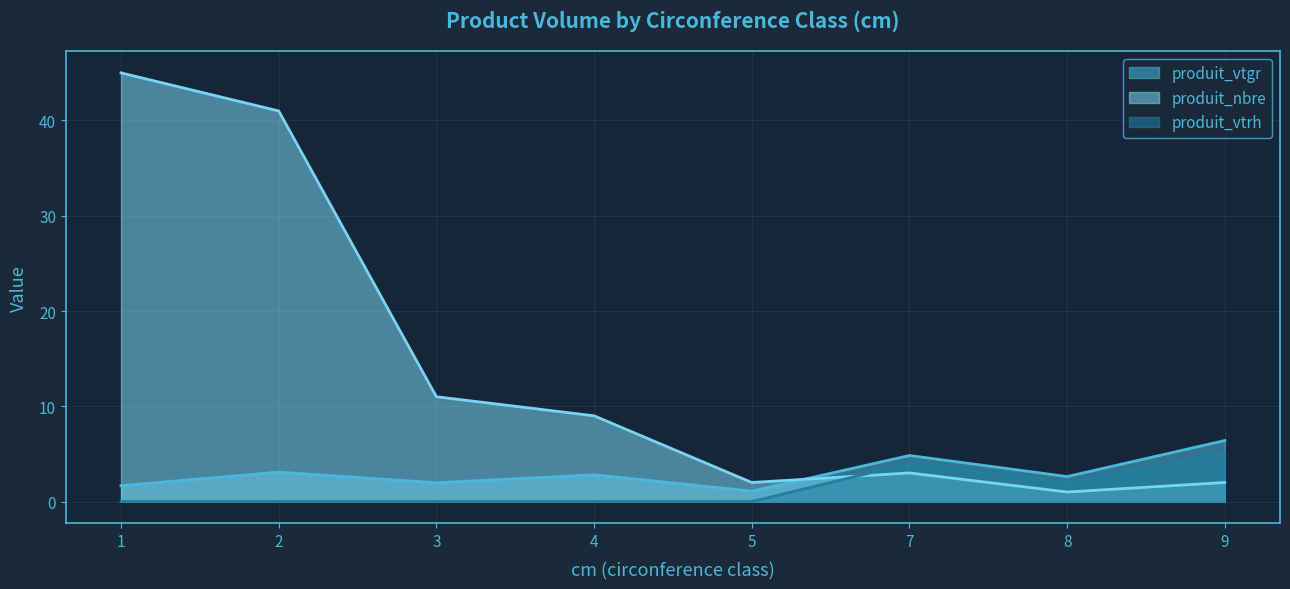

Between which two adjacent categories do produit_vtgr and produit_nbre first intersect?

5 and 7